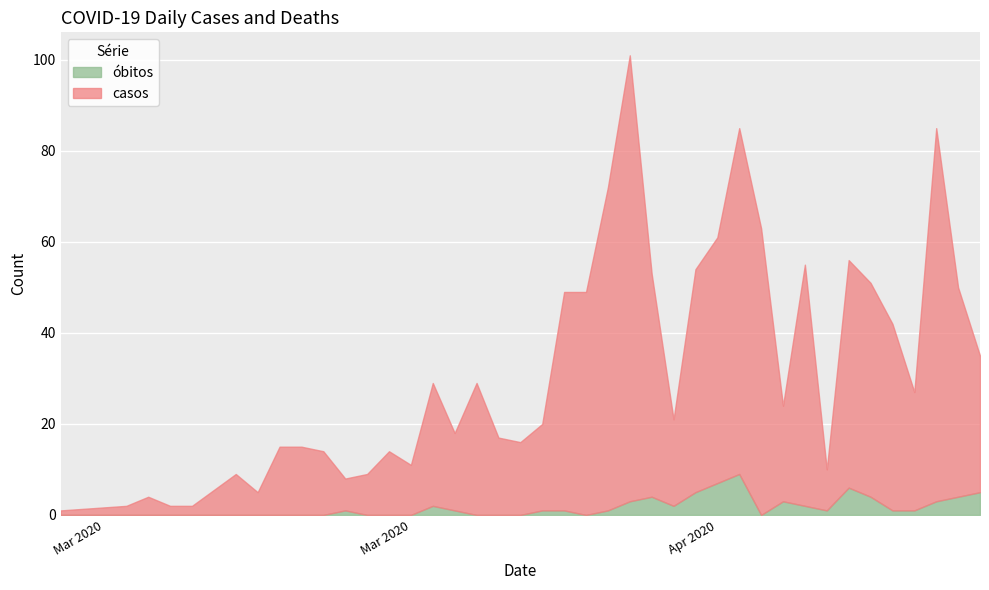

What is the label of the 38th point from the left?

2020-04-17